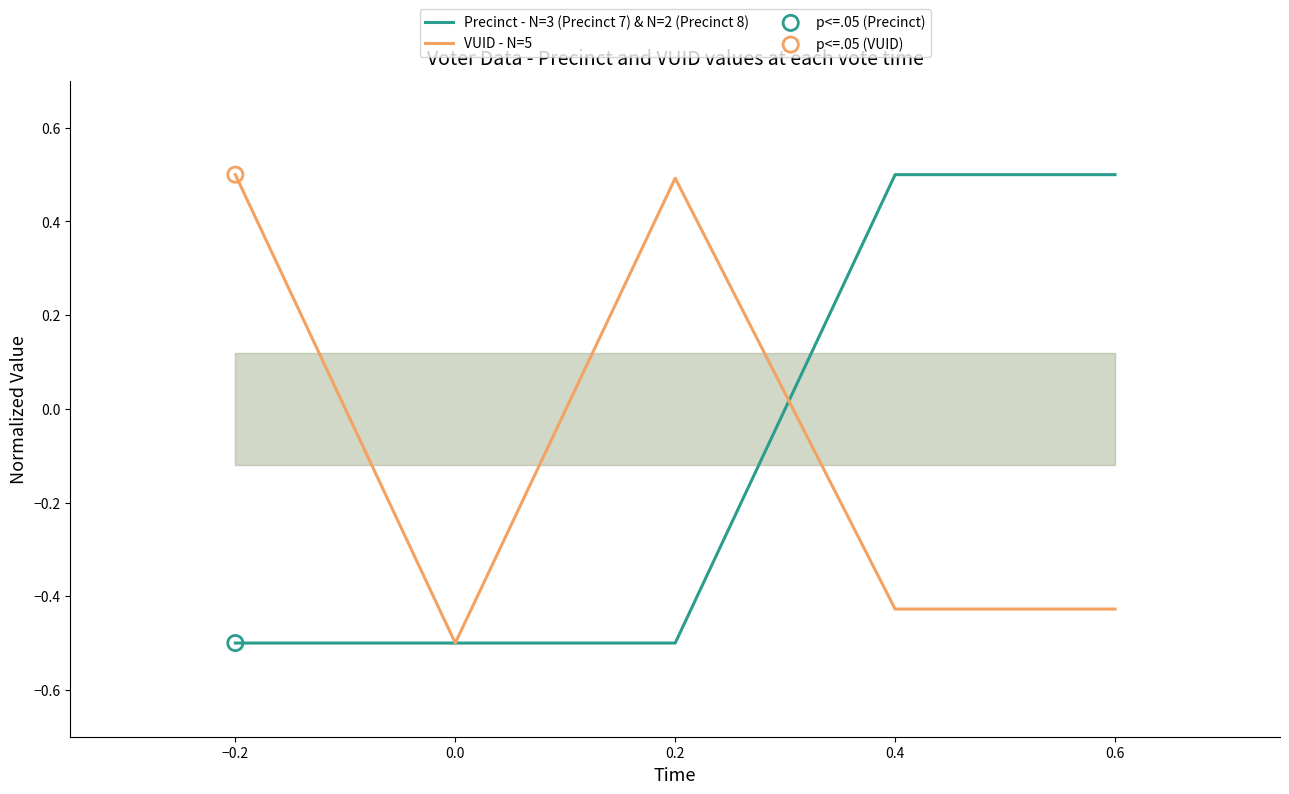

At how many categories does at least one series exceed 0?

4